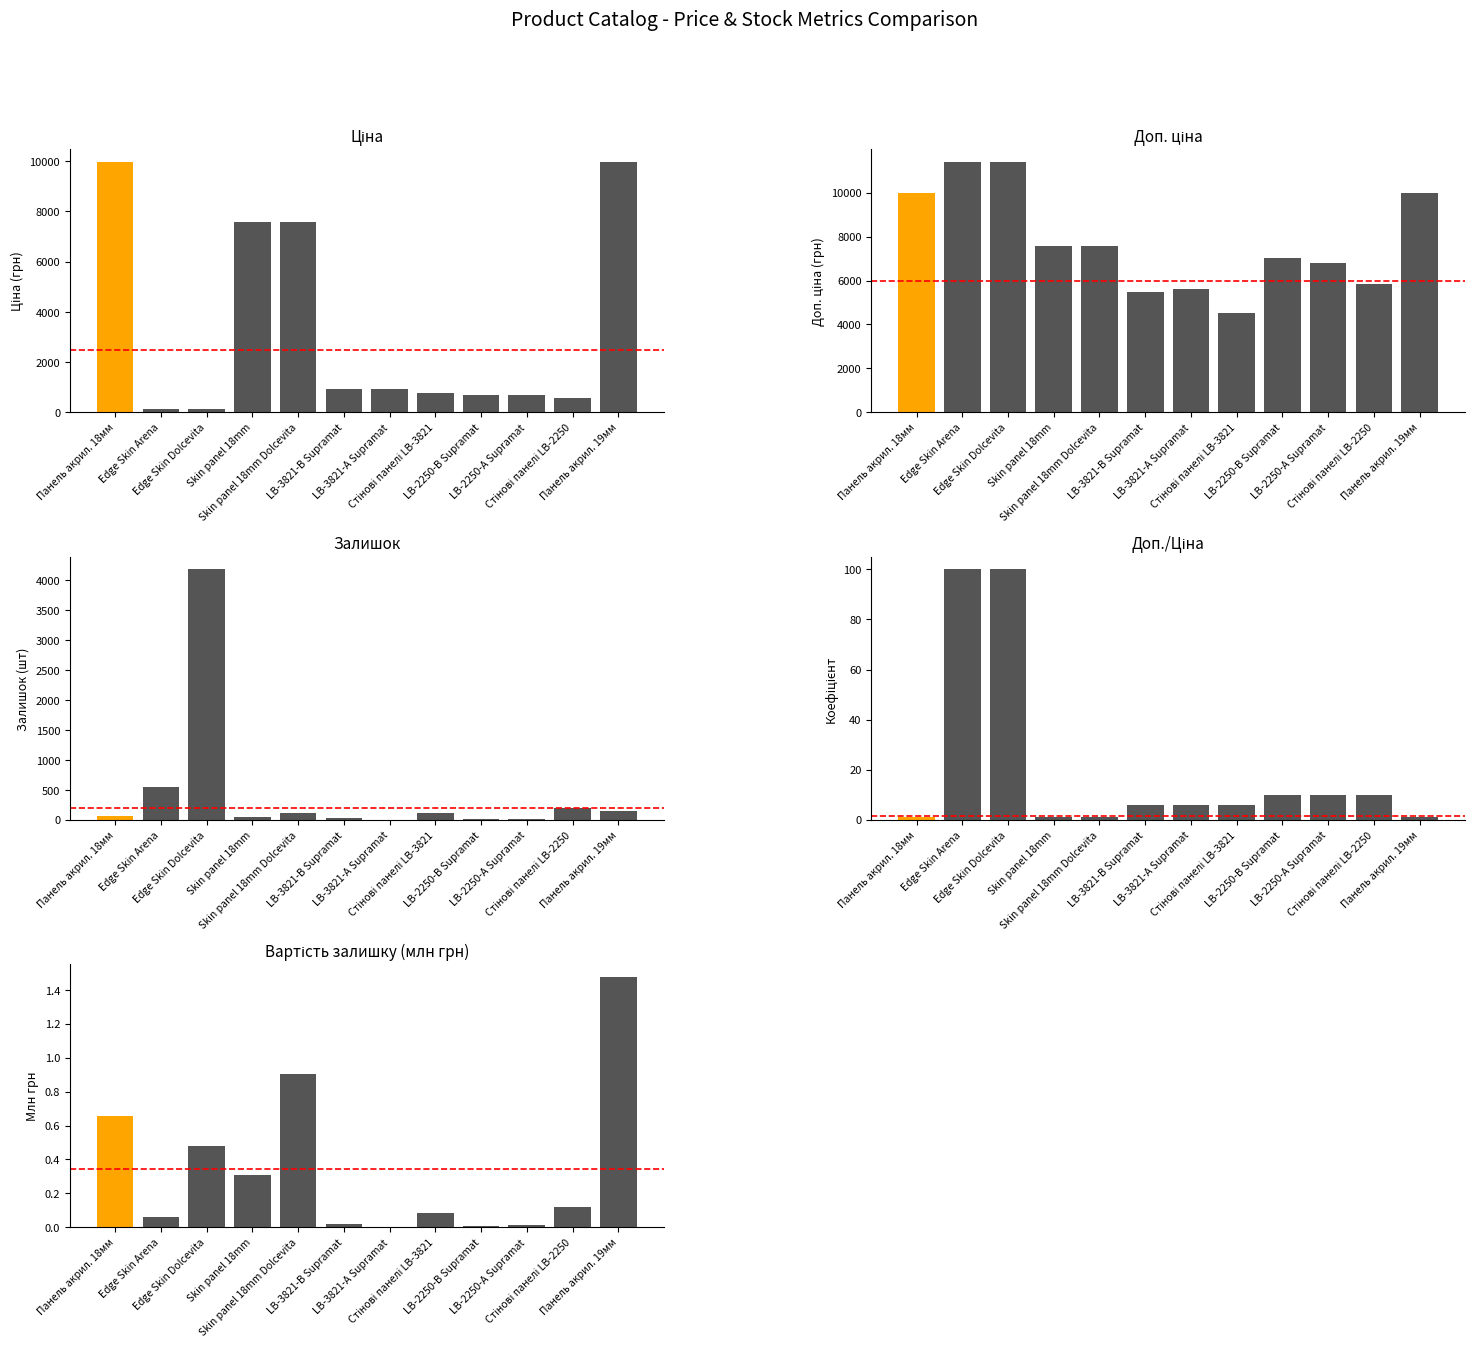

What is the difference between the Вартість залишку values at Edge Skin Dolcevita and Стінові панелі LB-3821?

0.4